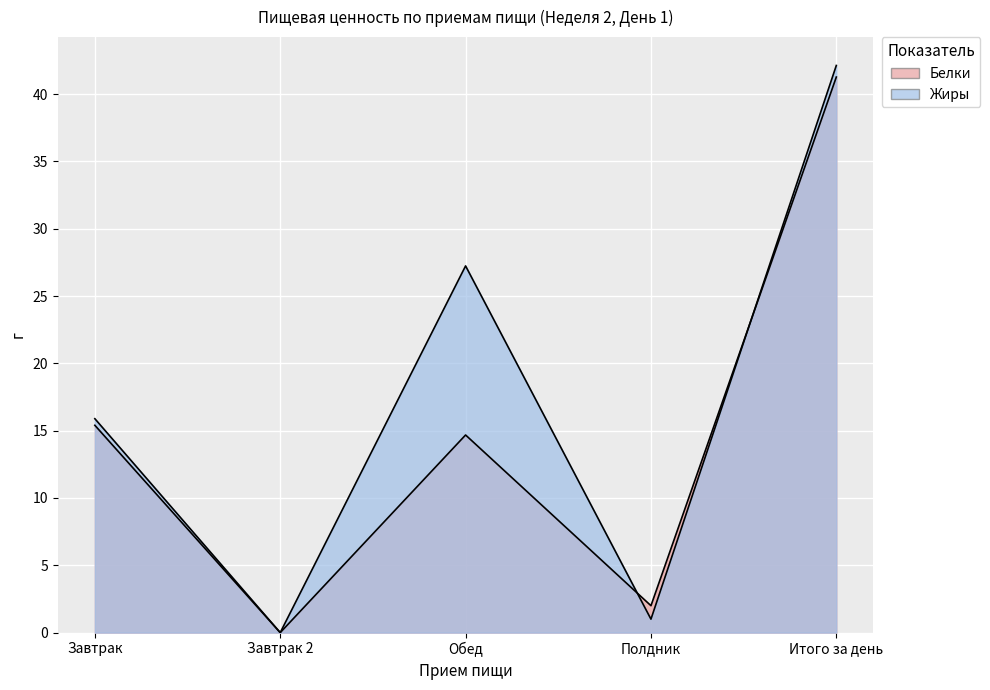

What value does the Жиры series have at Обед?

27.2